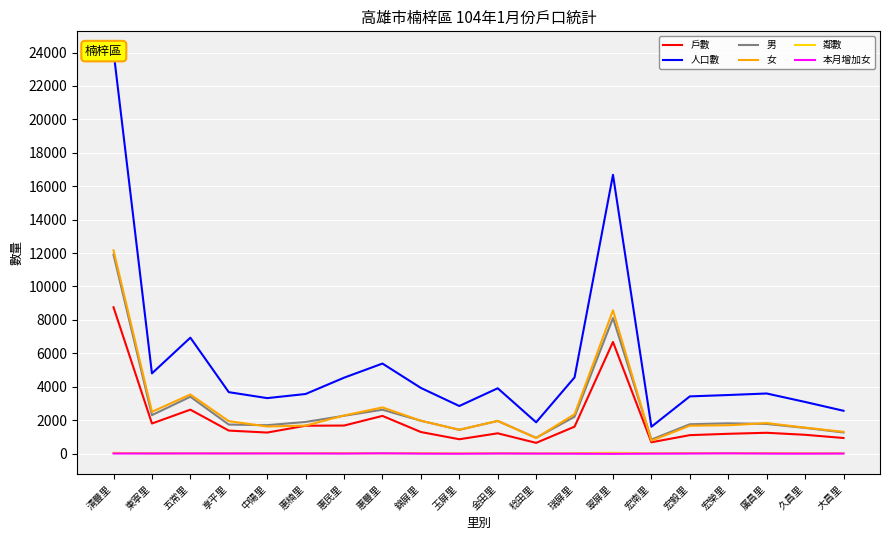

Does the chart display data point markers on the line(s)?

No